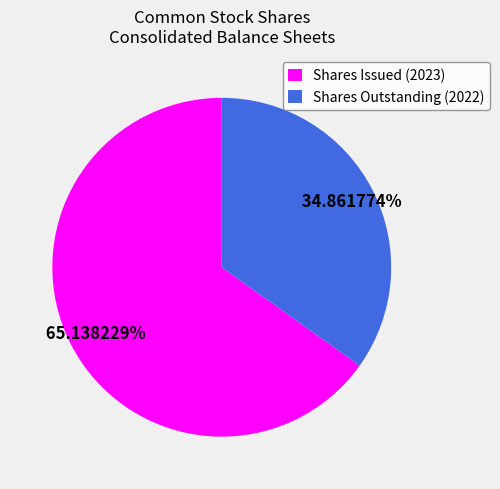

Which slice represents more than half of the pie?

Shares Issued (2023)